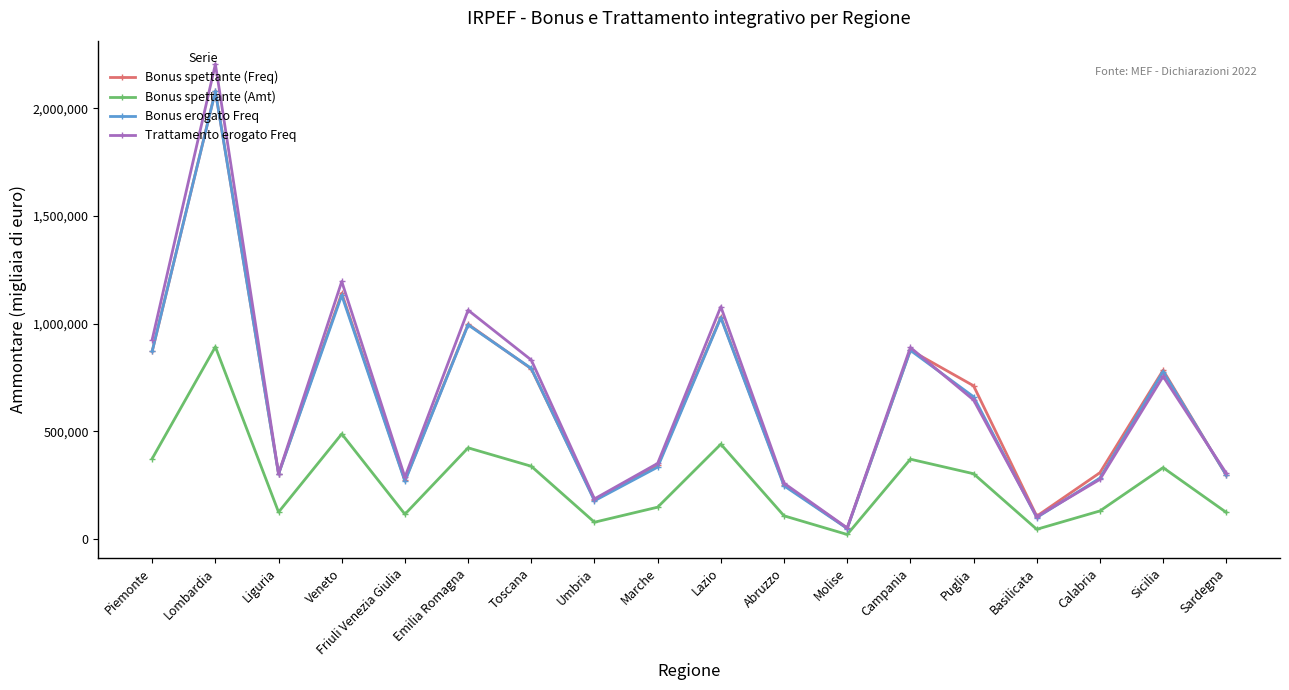

The Trattamento erogato Freq series shows 317497 at Umbria. True or false?

False